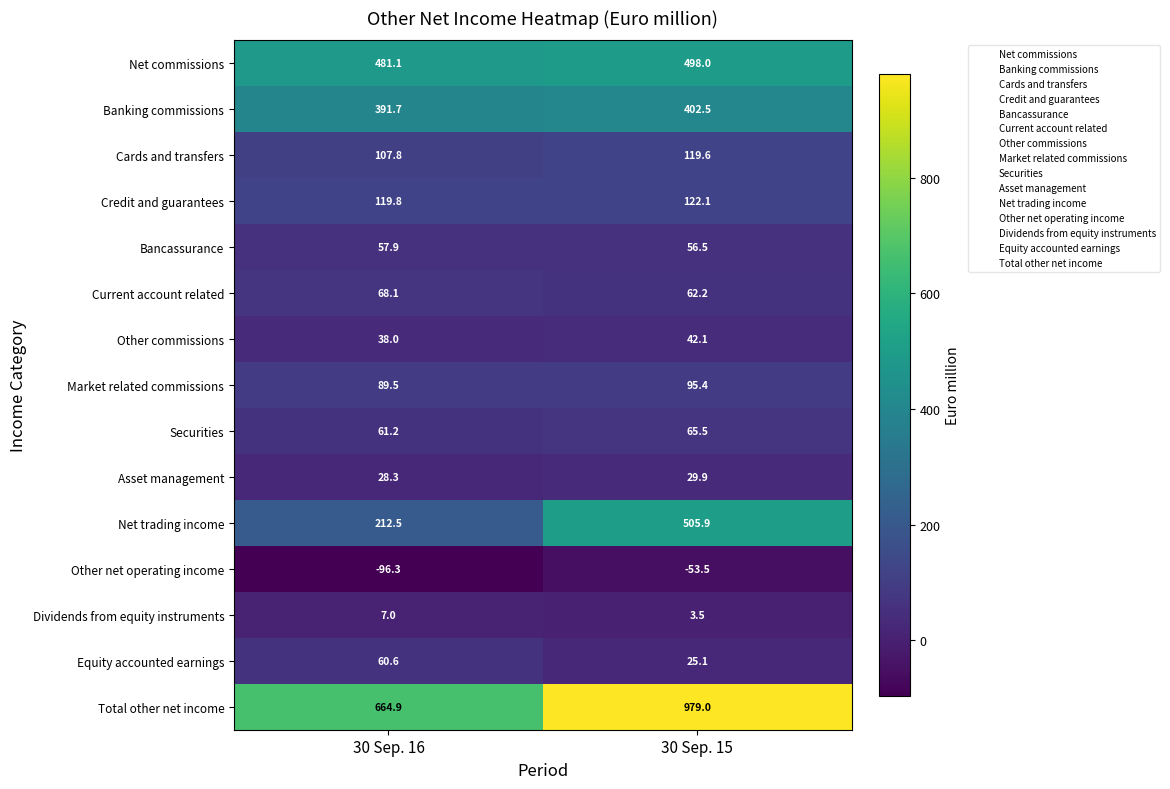

List the series in order of their peak value, highest first.

Total other net income, Net trading income, Net commissions, Banking commissions, Credit and guarantees, Cards and transfers, Market related commissions, Current account related, Securities, Equity accounted earnings, Bancassurance, Other commissions, Asset management, Dividends from equity instruments, Other net operating income